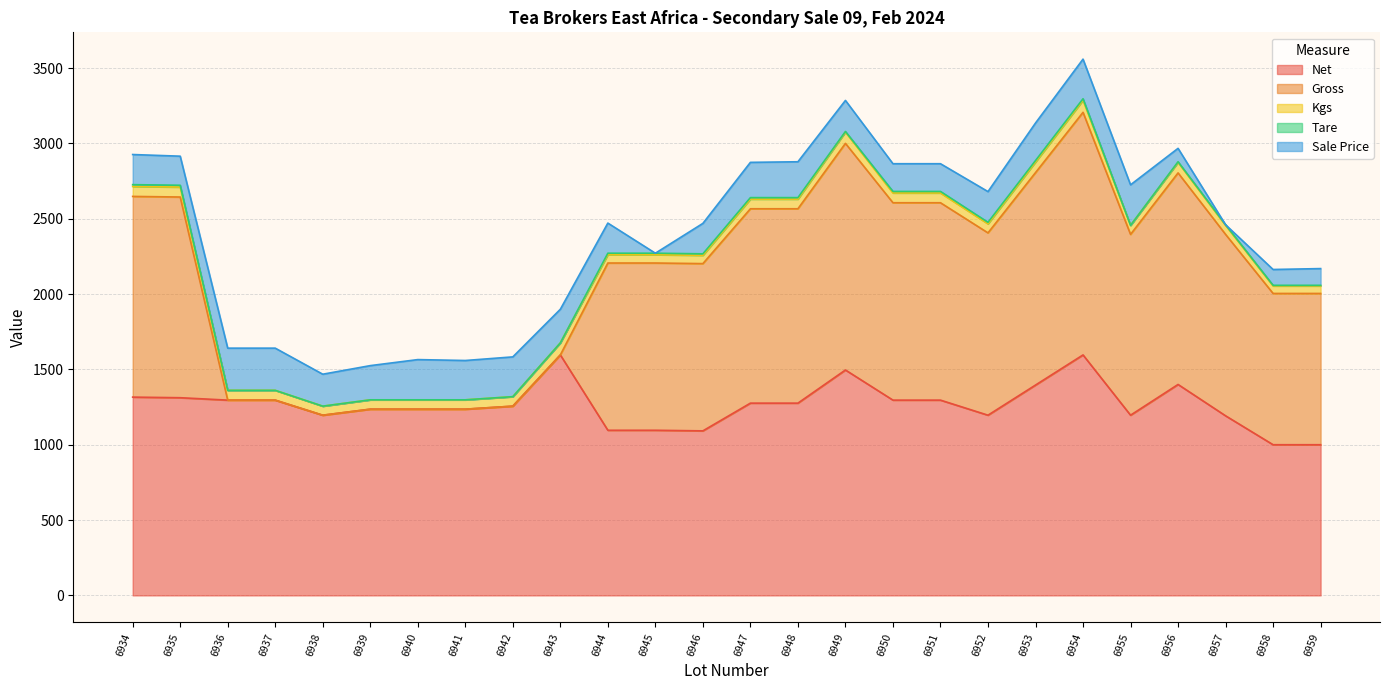

How many lines are shown in the chart?

5